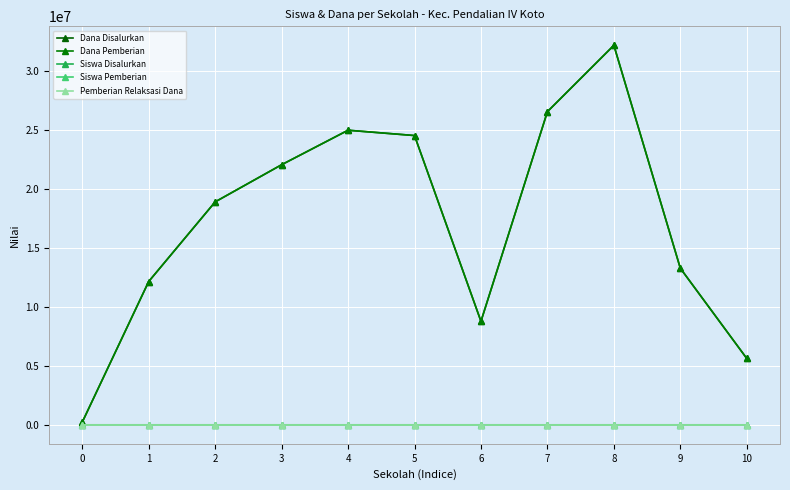

What is the sum of the Dana Disalurkan values at 6 and 10?

14400000